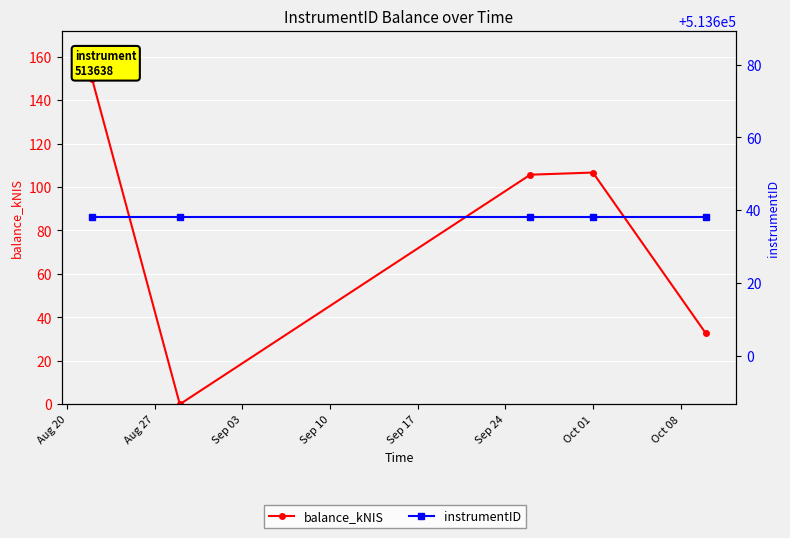

What is the maximum value shown in the chart?

513638.0